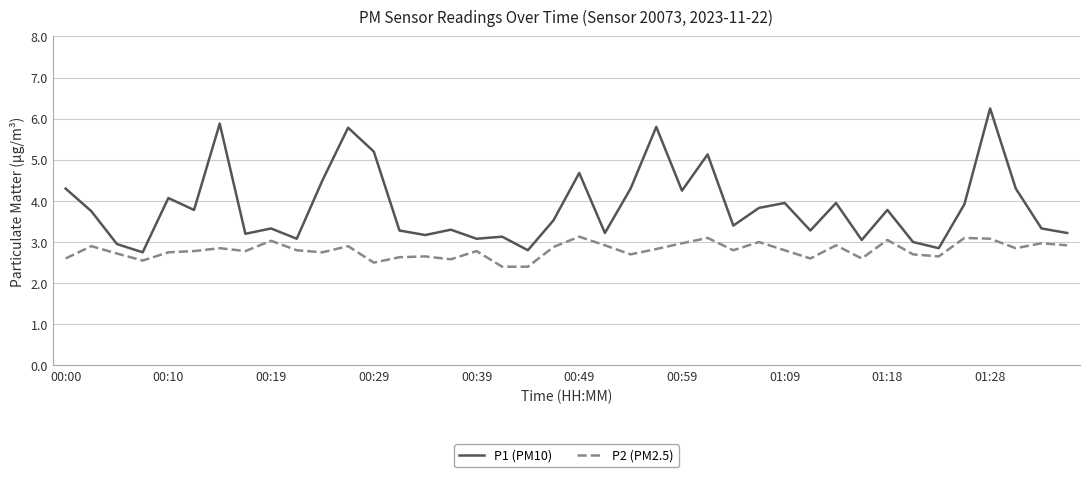

Rank the series by their maximum value, from highest to lowest.

P1 (PM10), P2 (PM2.5)